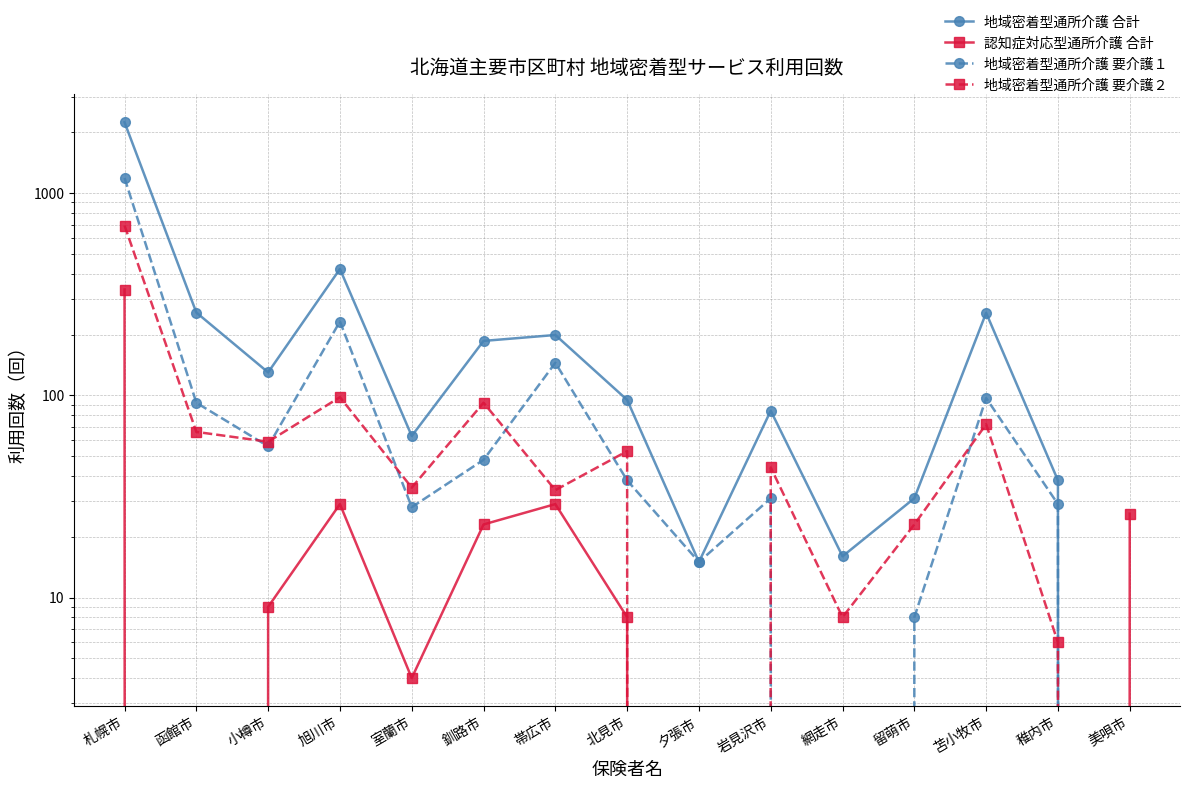

Between 室蘭市 and 網走市, which series saw the biggest shift?

地域密着型通所介護 合計